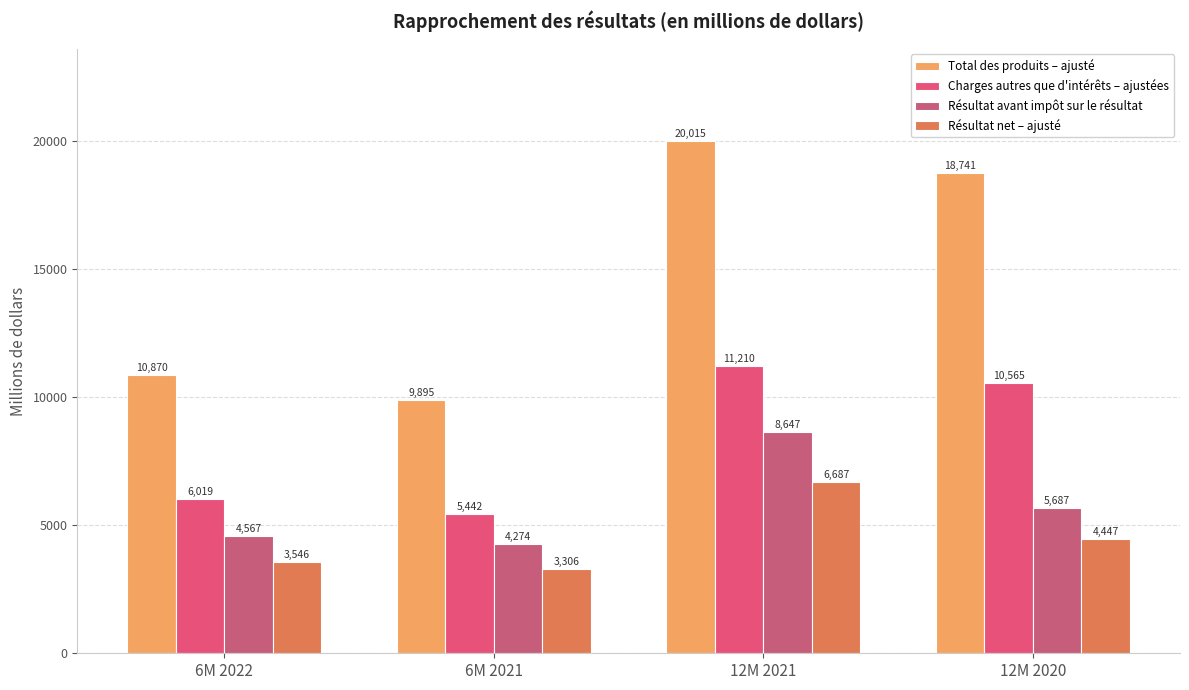

What is the average value of the Résultat net – ajusté series?

4496